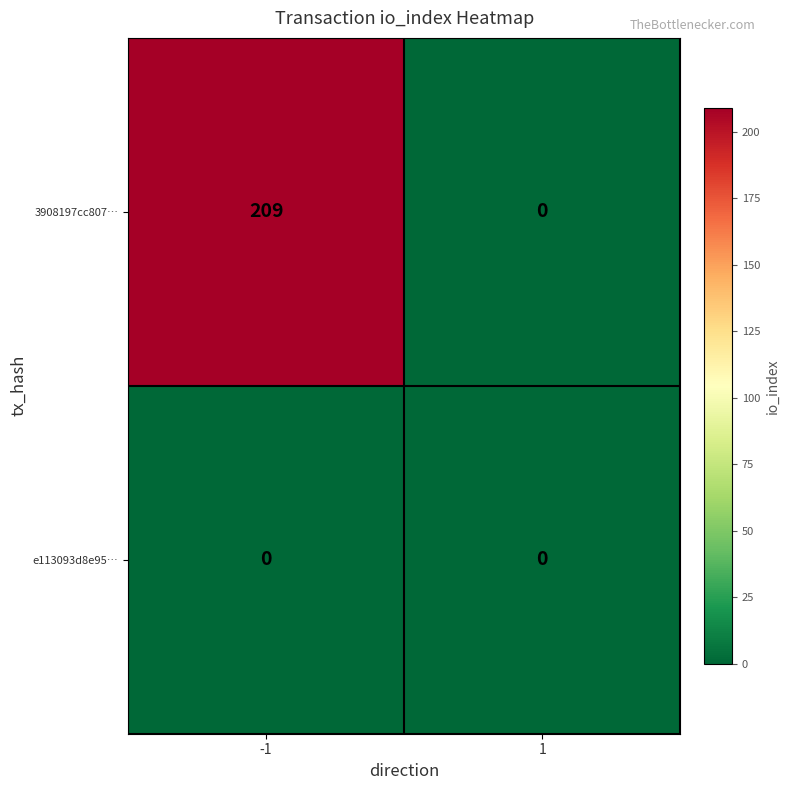

List the series in order of their overall mean, lowest first.

e113093d8e95…, 3908197cc807…